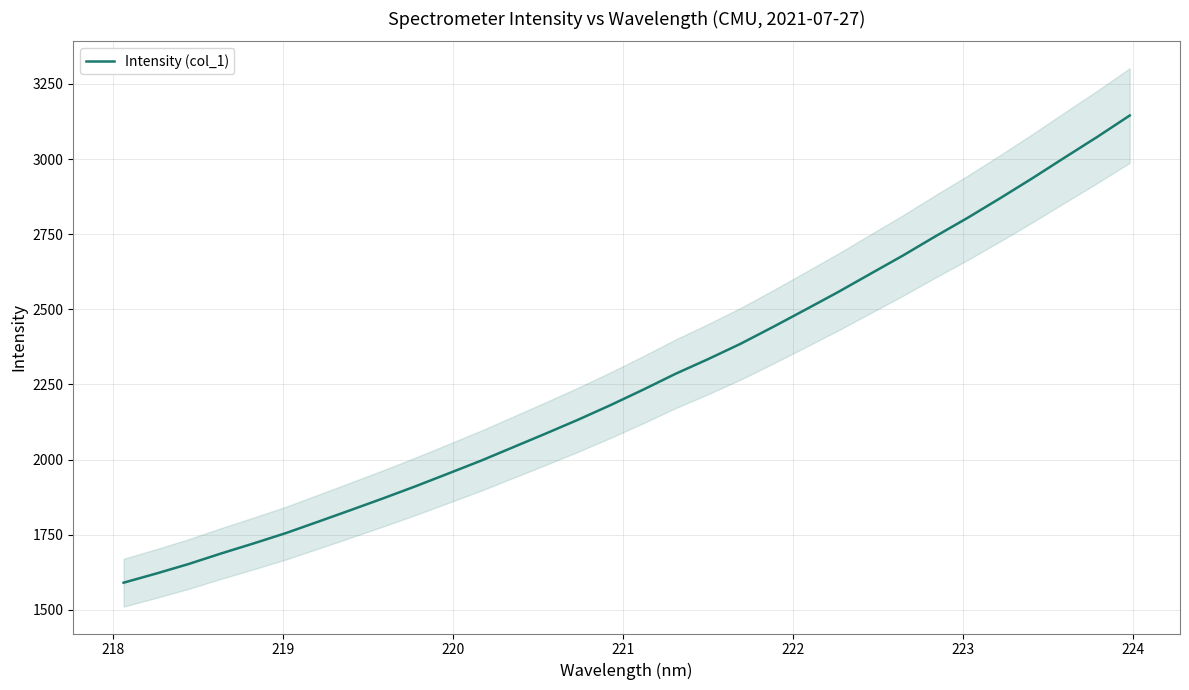

What is the minimum value shown in the chart?

1590.3